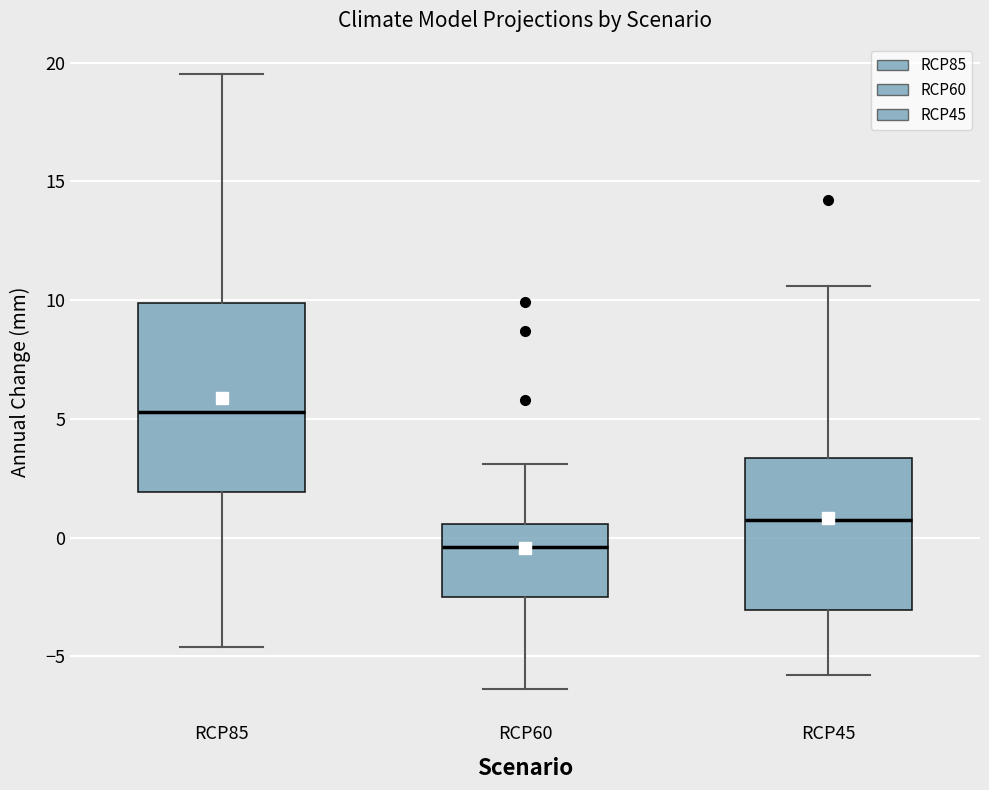

Reading left to right, read every box against the y-axis: the position of its median line, the range the box covers, and the ends of its whiskers. The values are not printed on the chart, so give them approximately, as read against the axis.

RCP85: median 5.5, box 2.0 to 10.0, whiskers -4.5 to 19.5
RCP60: median -0.5, box -2.5 to 0.5, whiskers -6.5 to 3.0
RCP45: median 1.0, box -3.0 to 3.5, whiskers -6.0 to 10.5